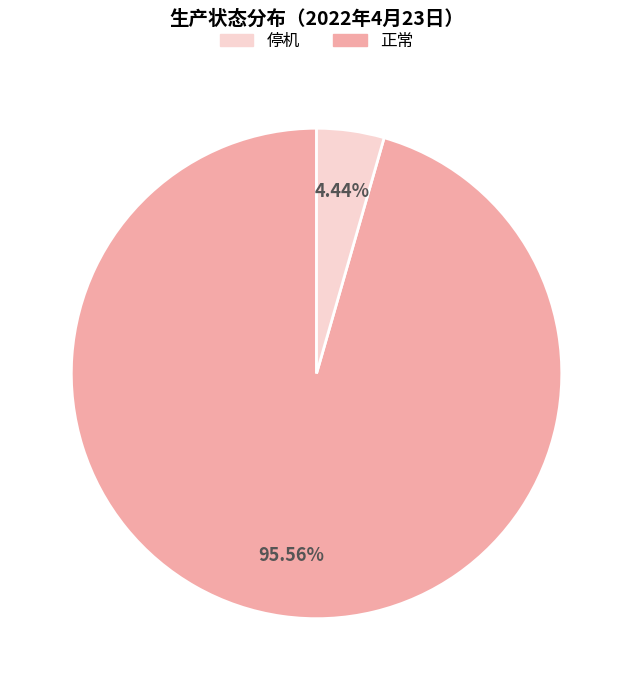

Is there any slice that represents more than half of the pie?

Yes